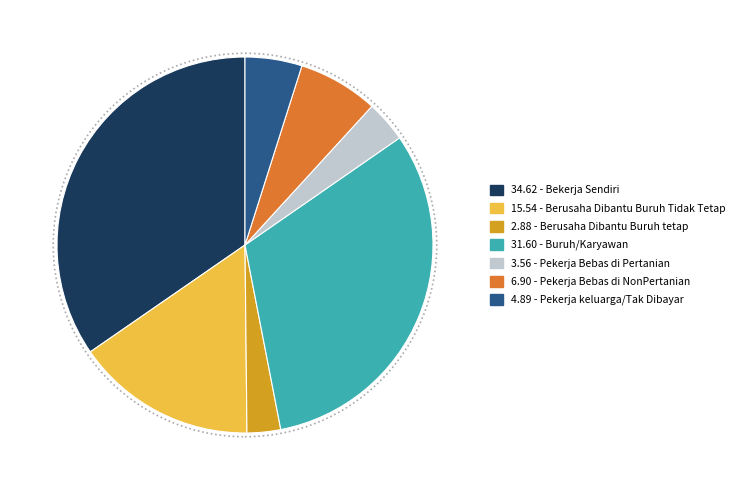

Does any single category account for the majority?

No